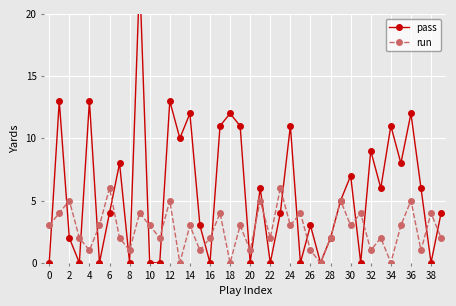

The value of run at 22 is 2. True or false?

True